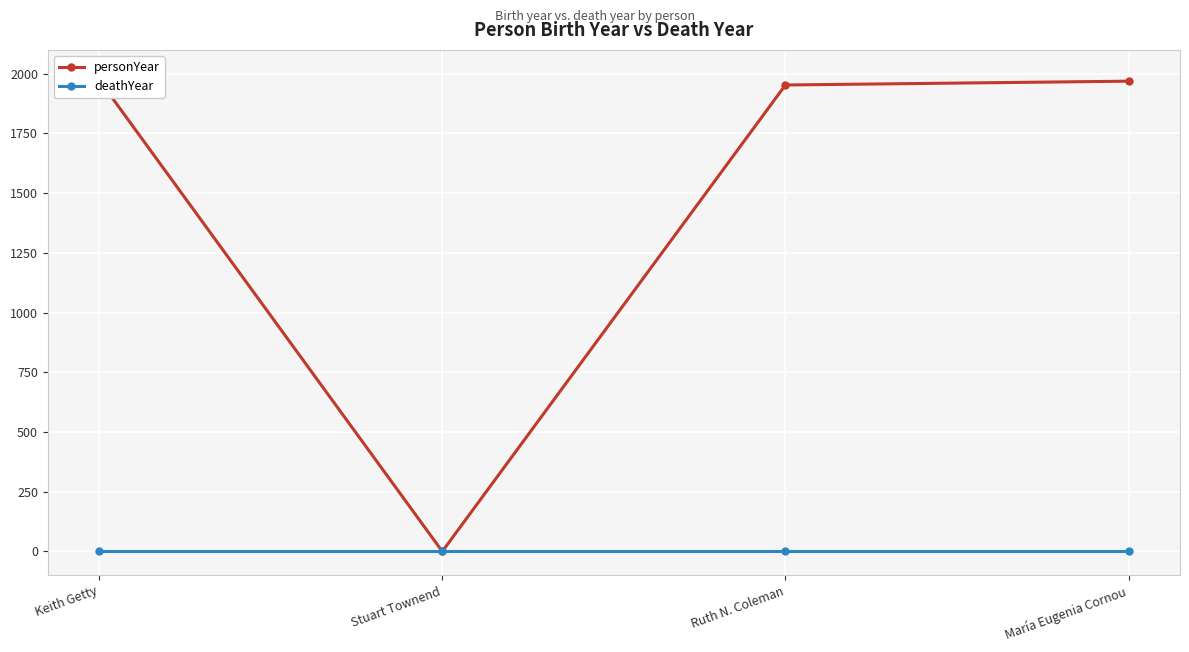

Rank the series at Ruth N. Coleman from lowest to highest value.

deathYear, personYear